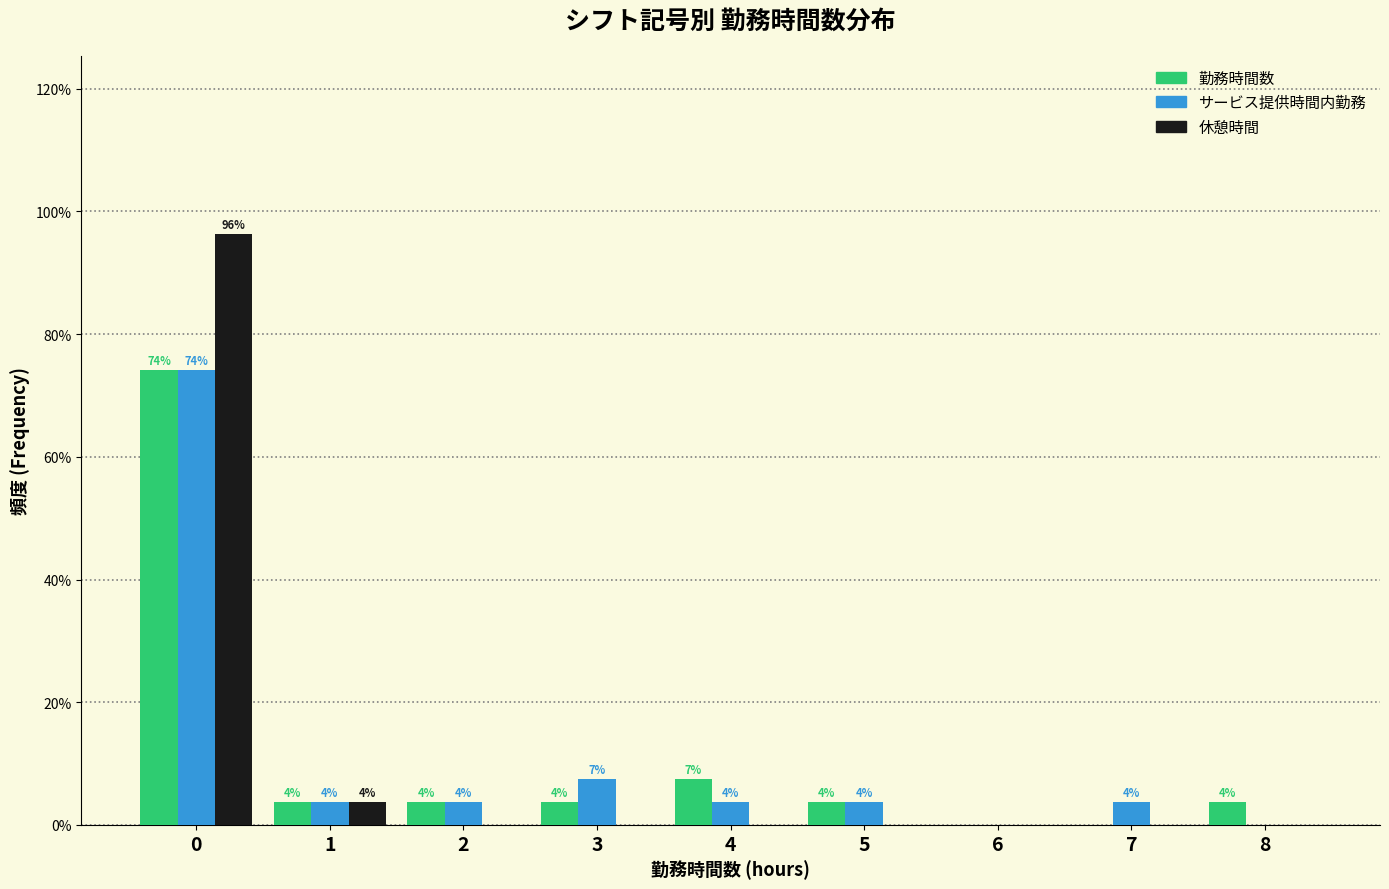

What are all the series names shown in the legend?

勤務時間数, サービス提供時間内勤務, 休憩時間